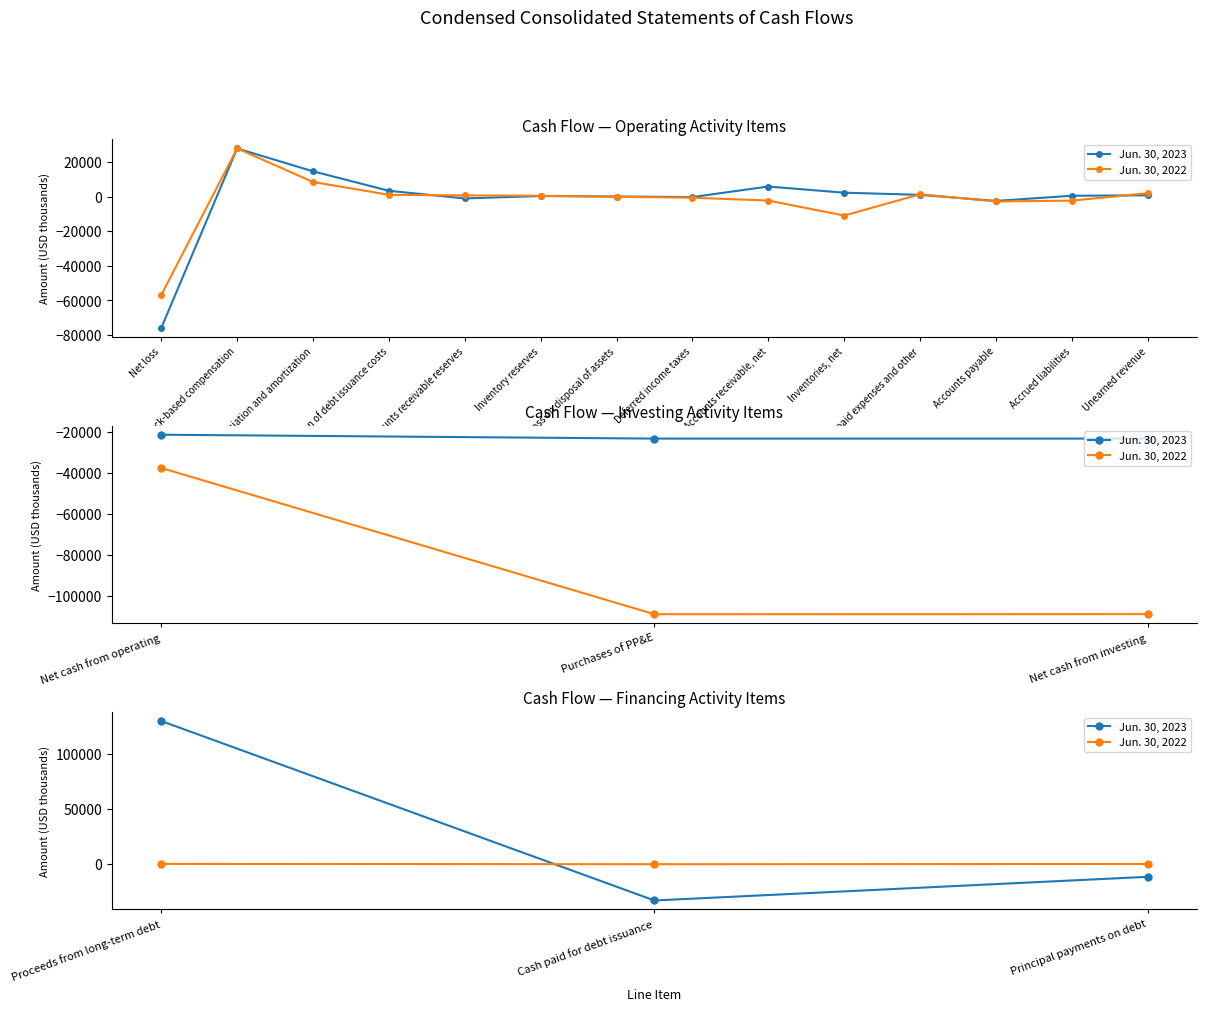

How many Jun. 30, 2023 values are between -33295 and 130000?

3